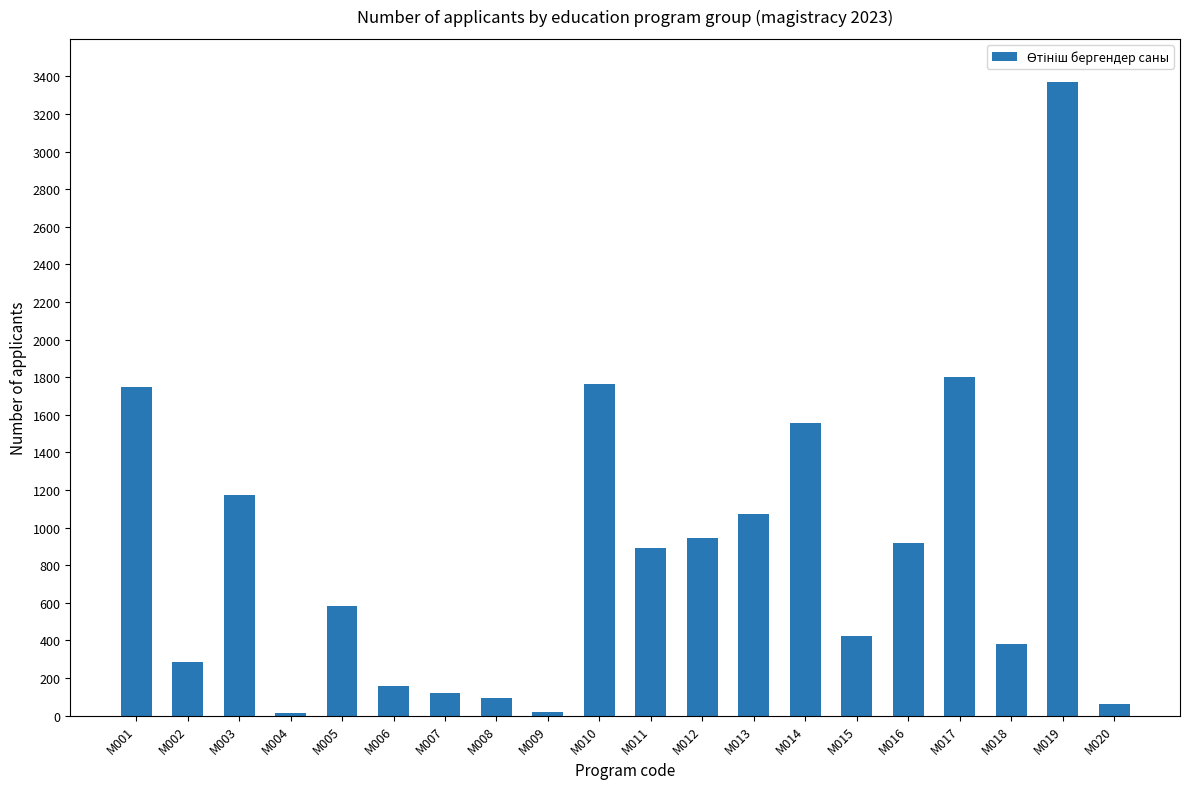

What is the greatest value displayed?

3369